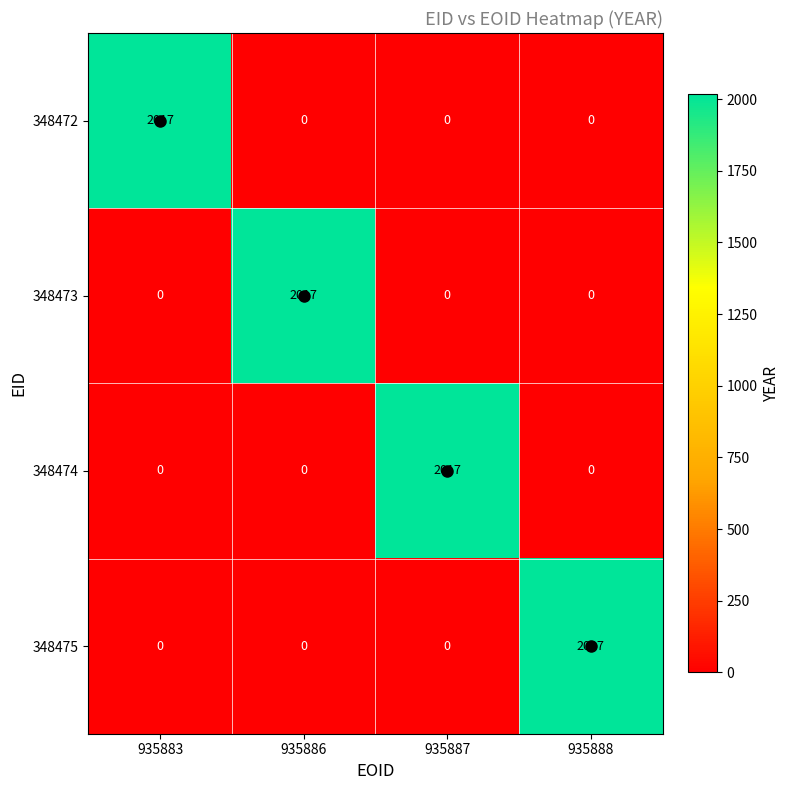

True or false: 348473 has a value of 0 at 935888.

True